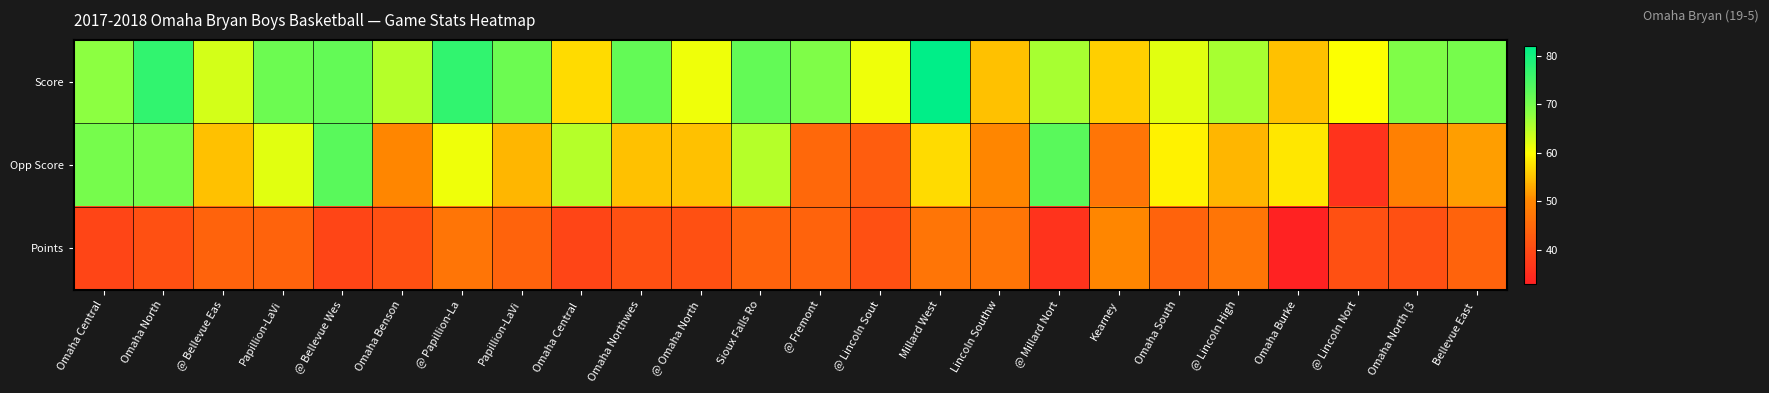

At which category does the chart reach its peak across all series?

Millard West